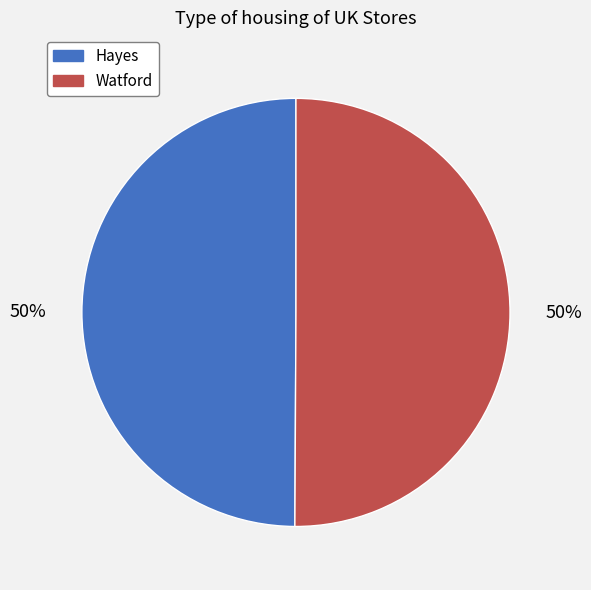

Combined, do Watford and Hayes account for over 50%?

Yes